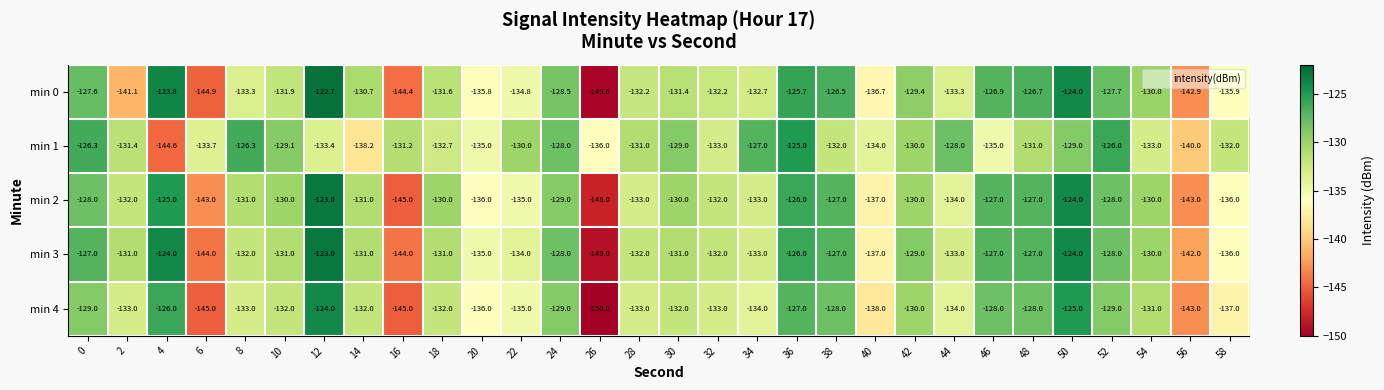

At which category is the sum across all series the highest?

50